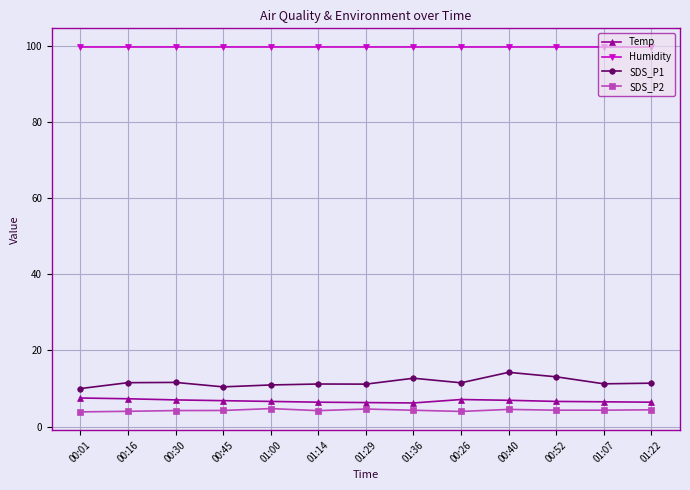

What is the label of the 1st point from the left?

00:01